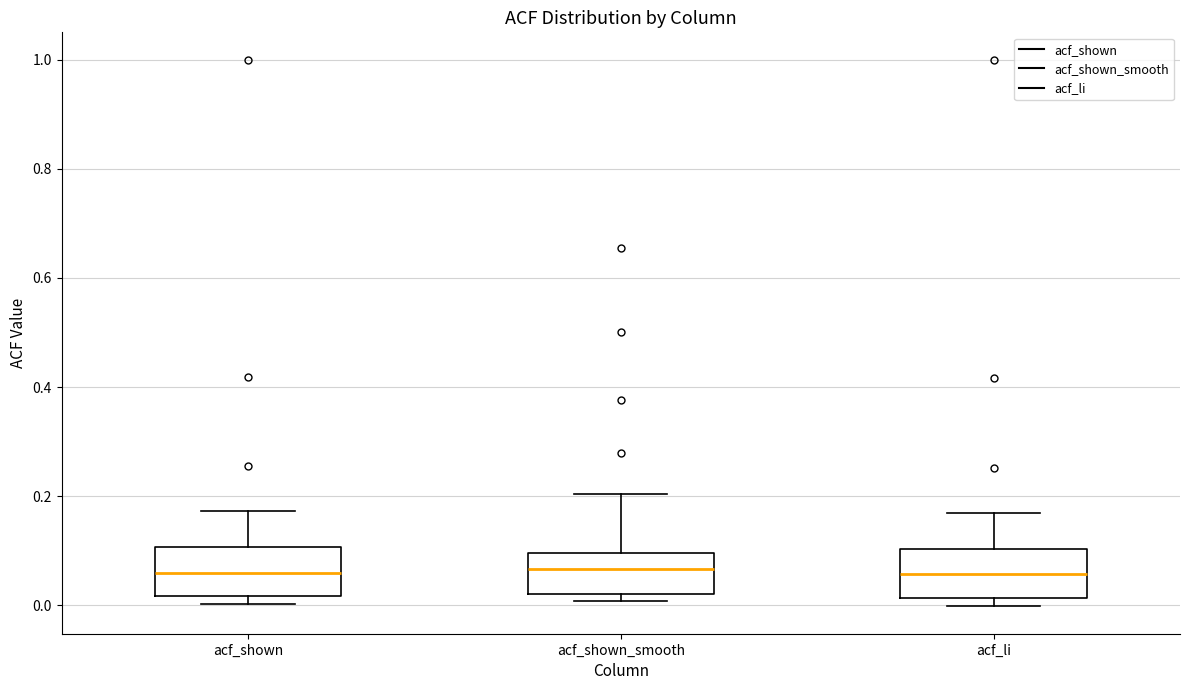

Reading left to right, transcribe this box plot: for each box, give where its median line is, the range the box spans, and where its two whiskers end, as read against the y-axis. The values are not printed on the chart, so give them approximately, as read against the axis.

acf_shown: median 0.06, box 0.02 to 0.10, whiskers 0.00 to 0.18
acf_shown_smooth: median 0.06, box 0.02 to 0.10, whiskers 0.00 to 0.20
acf_li: median 0.06, box 0.02 to 0.10, whiskers 0.00 to 0.16